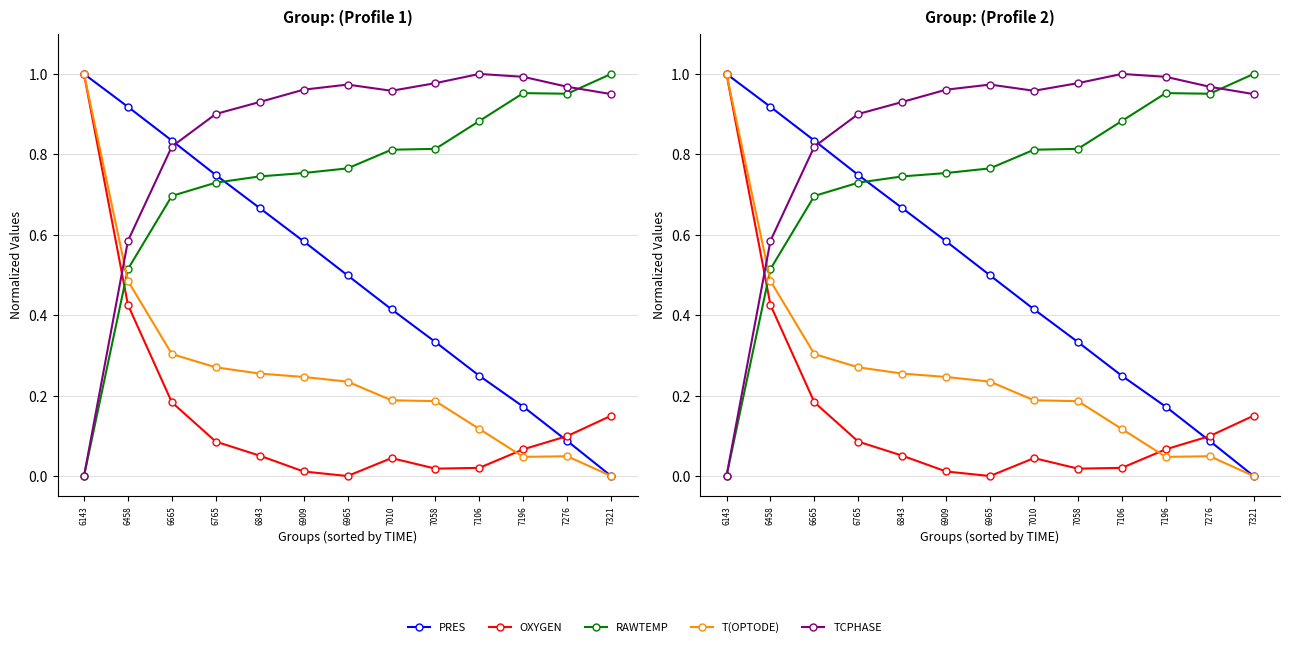

What is the sum of all OXYGEN values?

2.2